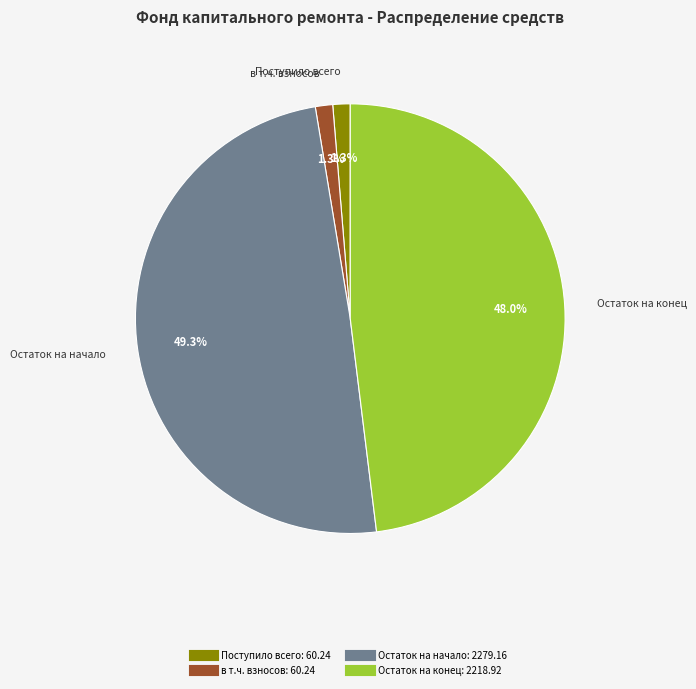

To the nearest percent, what is the difference between the largest and smallest slice percentages?

48%